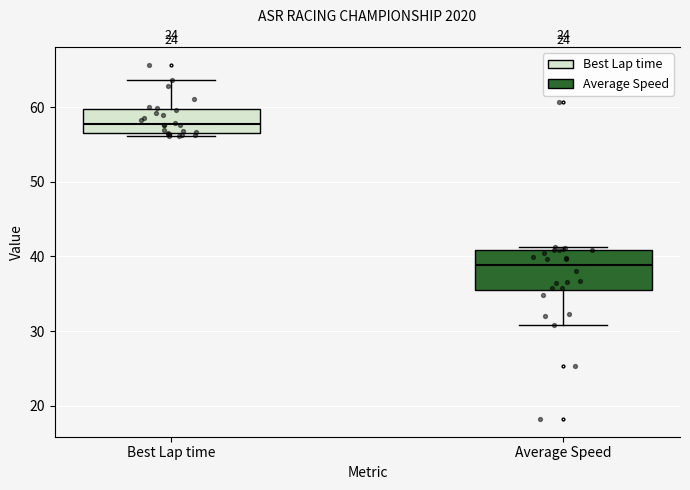

Reading left to right, read every box against the y-axis: the position of its median line, the range the box covers, and the ends of its whiskers. The values are not printed on the chart, so give them approximately, as read against the axis.

Best Lap time: median 58, box 57 to 60, whiskers 56 to 64
Average Speed: median 39, box 36 to 41, whiskers 31 to 41 (just above the box's upper edge)